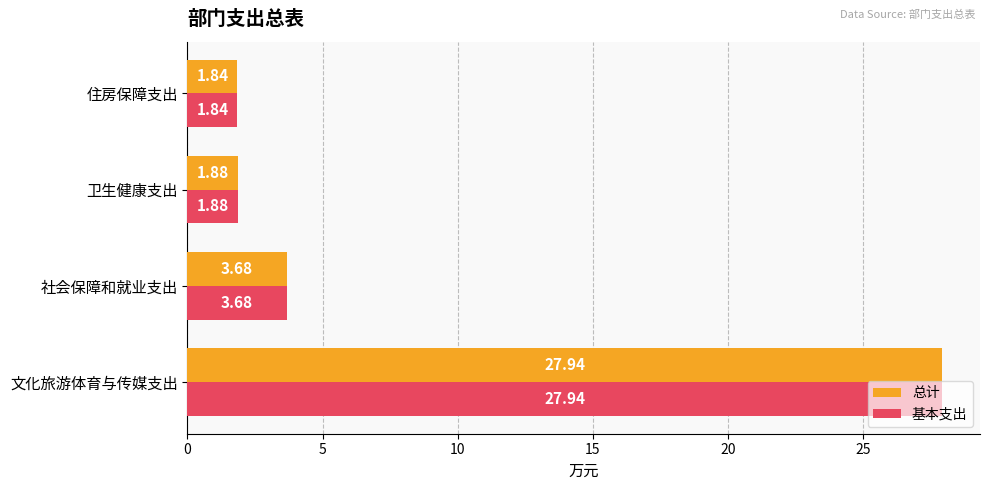

What is the greatest value displayed?

27.9